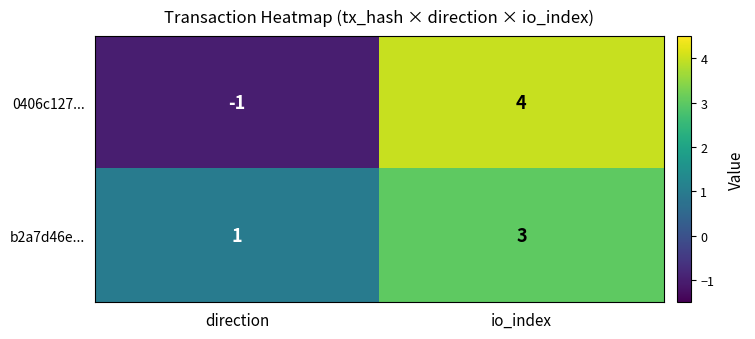

What is the sum of the 0406c127... values at direction and io_index?

3